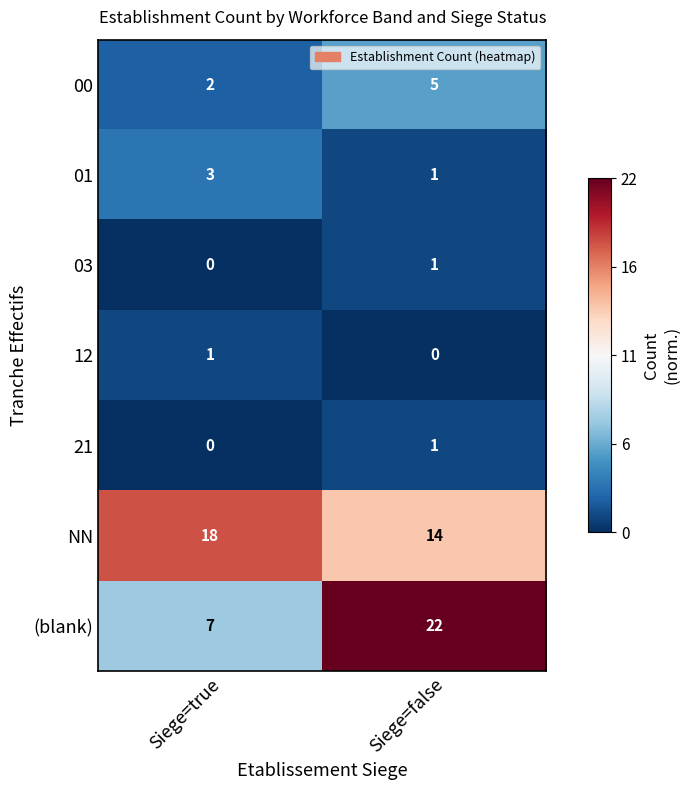

Count the number of data series in this chart.

7